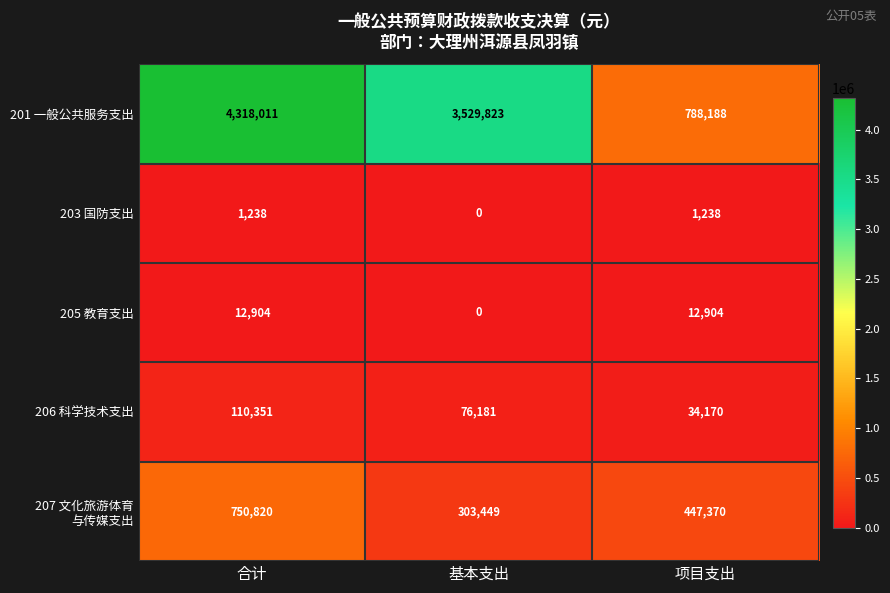

Count the 206 科学技术支出 values in the range 34170 to 110351.

3